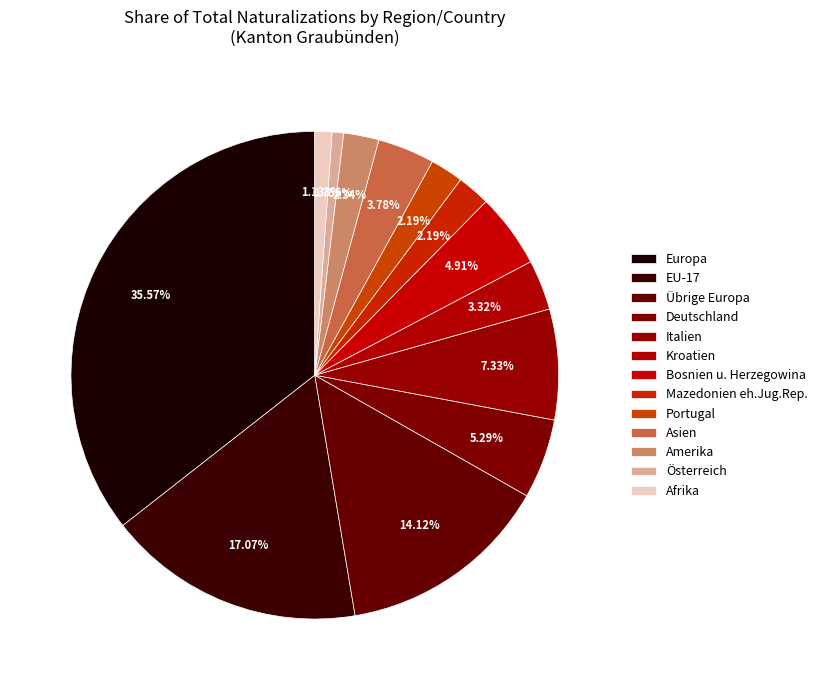

Count the number of slices in the pie.

13